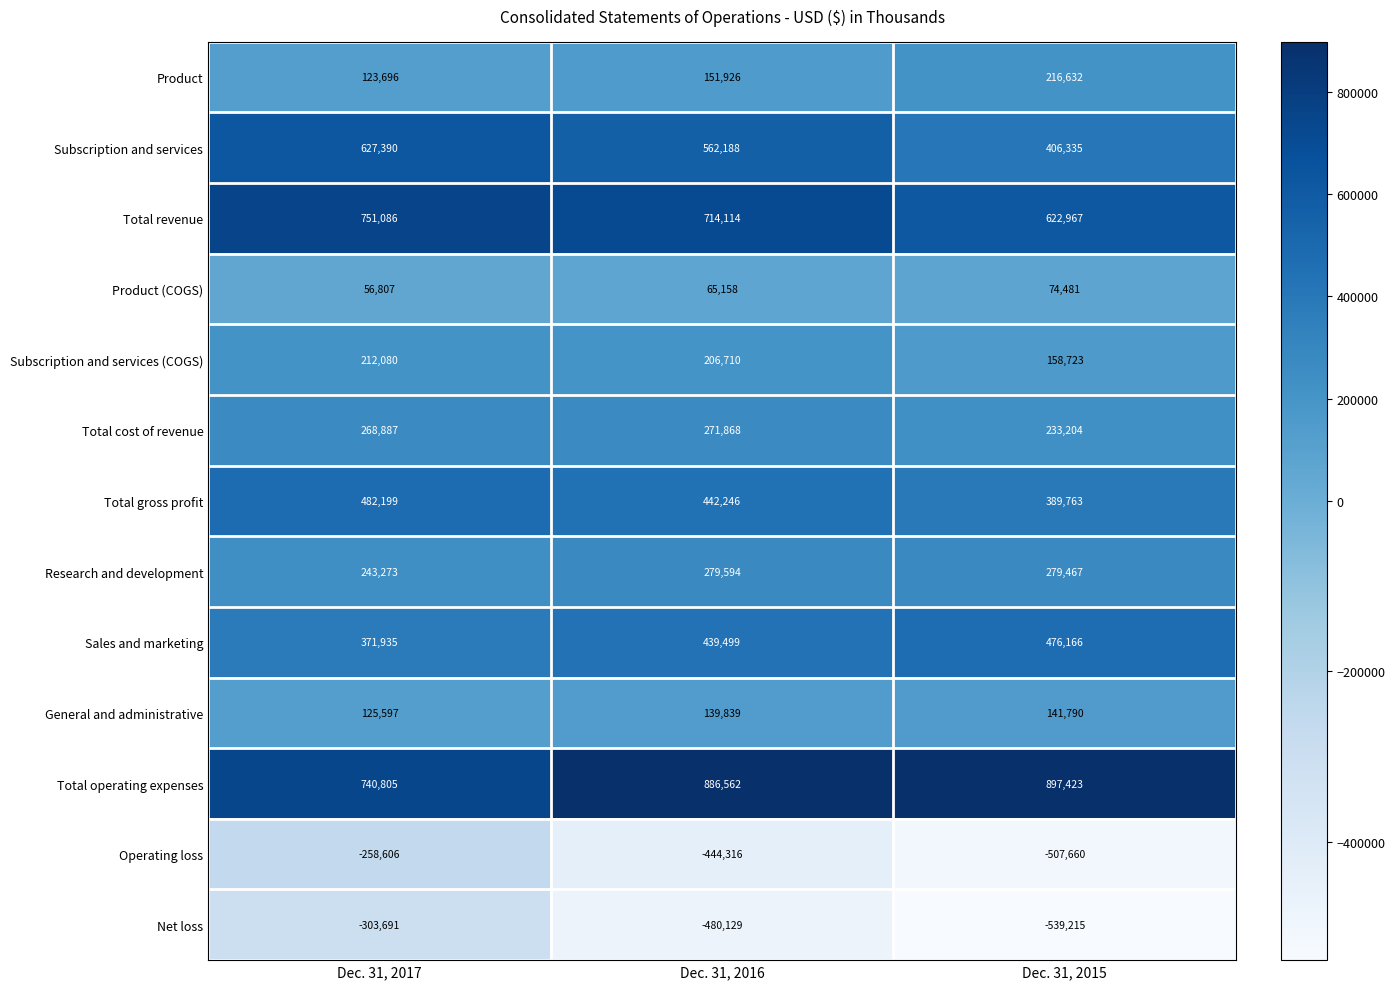

Between Dec. 31, 2016 and Dec. 31, 2015, which series saw the biggest shift?

Subscription and services